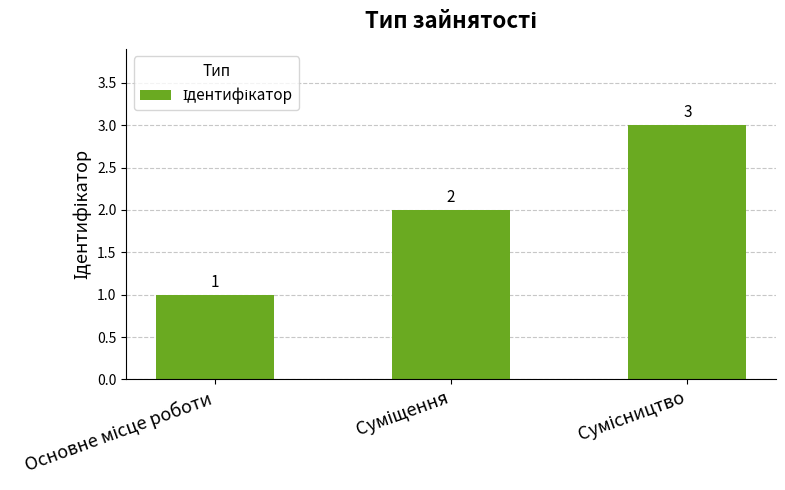

What is the sum of all values?

6